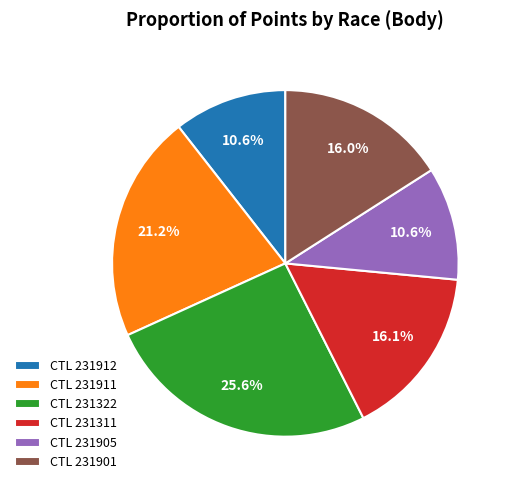

Which category has the biggest portion of the pie?

CTL 231322